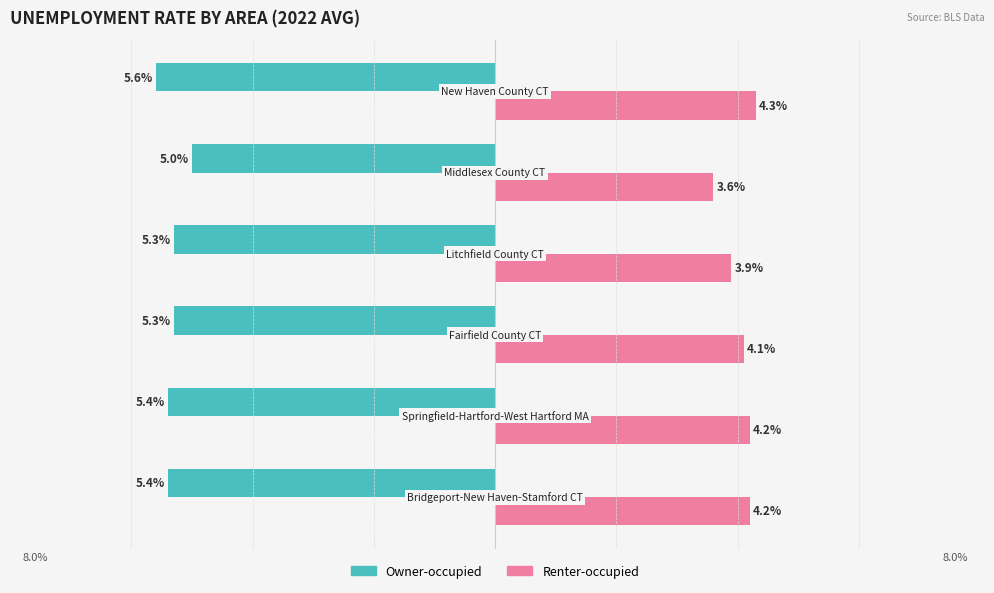

What are all the series names shown in the legend?

Owner-occupied, Renter-occupied